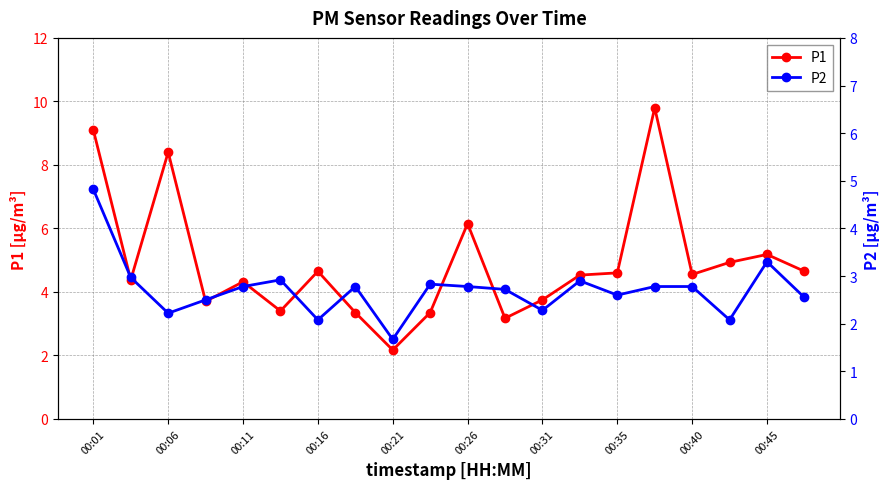

What is the maximum value for P1?

9.8